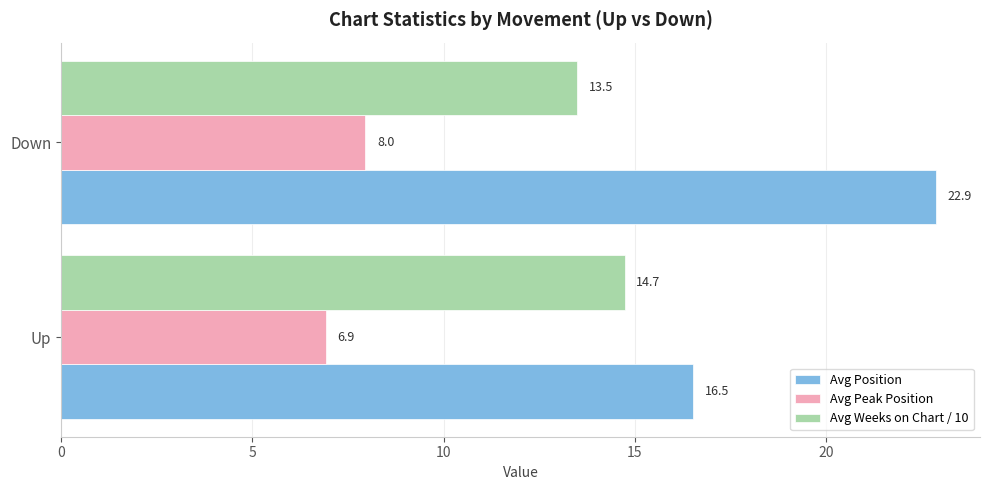

The Avg Weeks on Chart / 10 series shows 14.7 at Up. True or false?

True